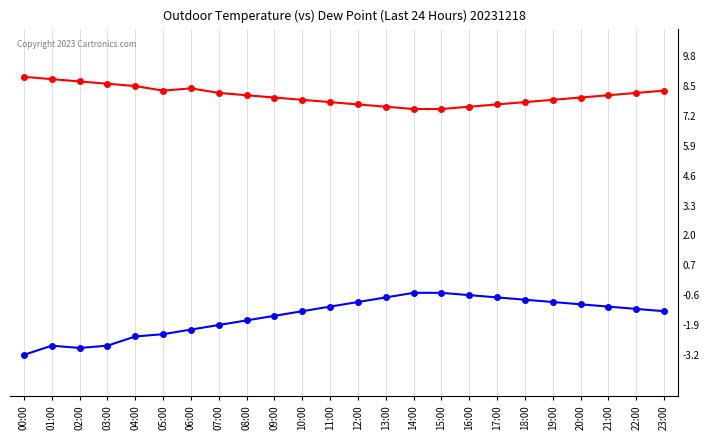

Which series has the widest spread of values?

Dew Point